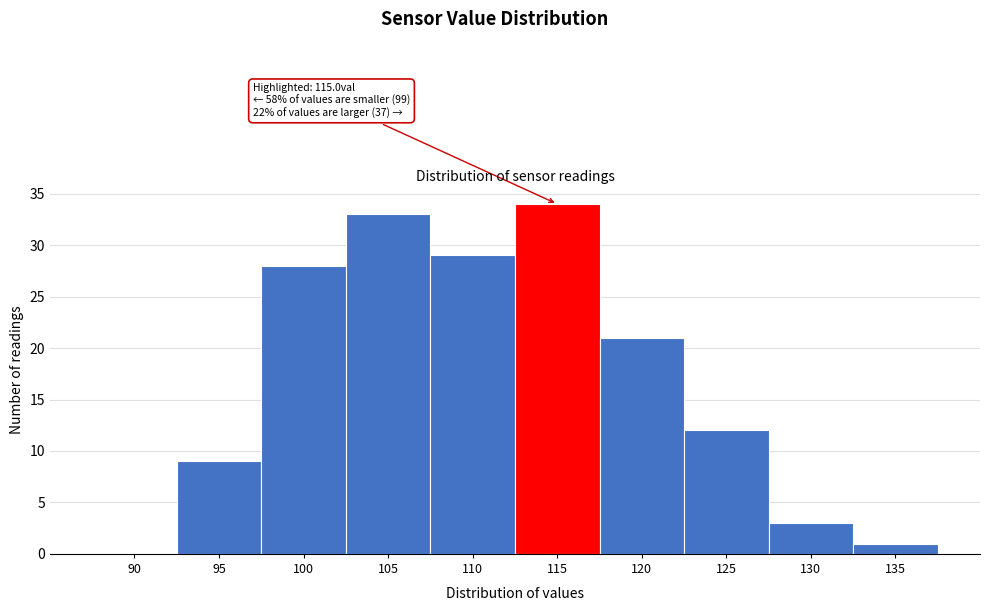

Reading right to left, extract all data points from this chart.

135=1	130=3	125=12	120=21	115=34	110=29	105=33	100=28	95=9	90=0